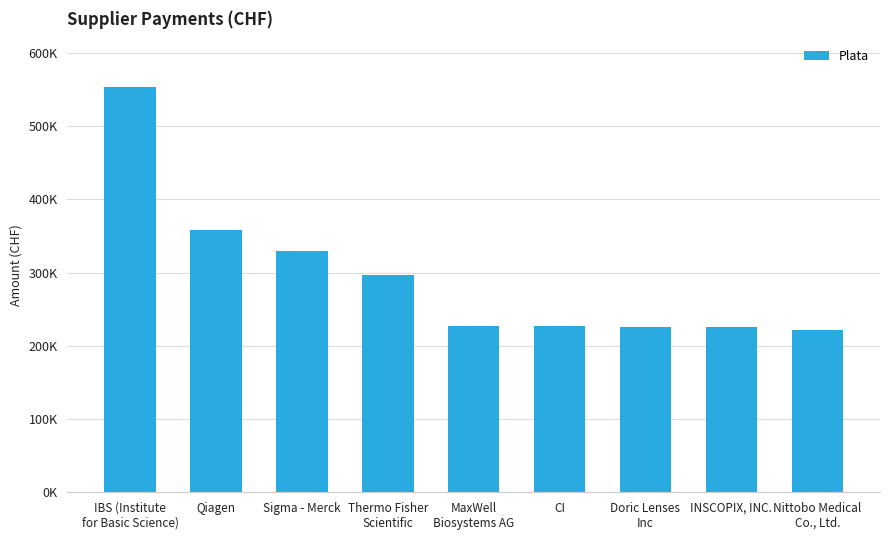

Does the chart contain any negative values?

No